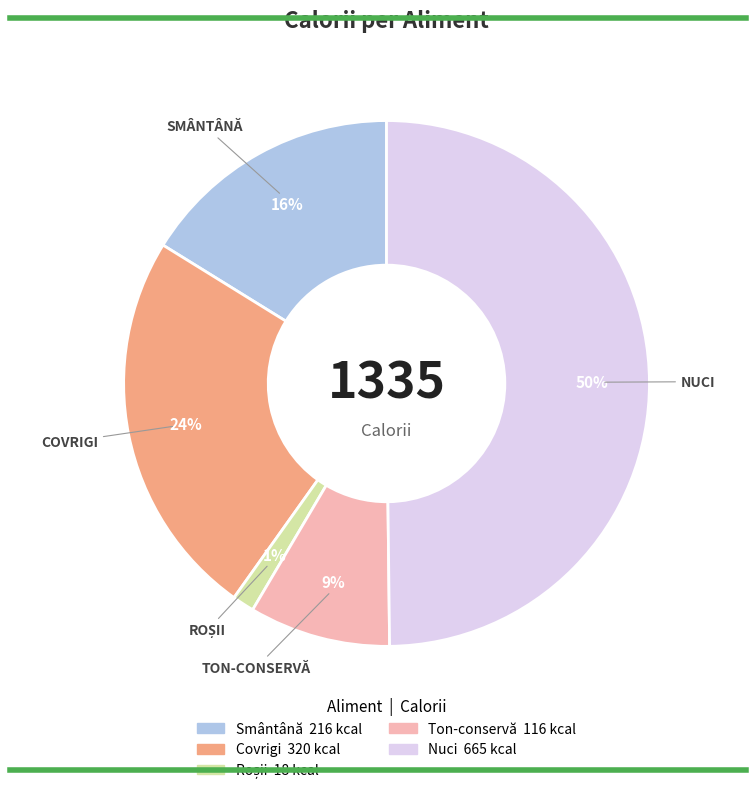

Which category has the biggest portion of the pie?

Nuci